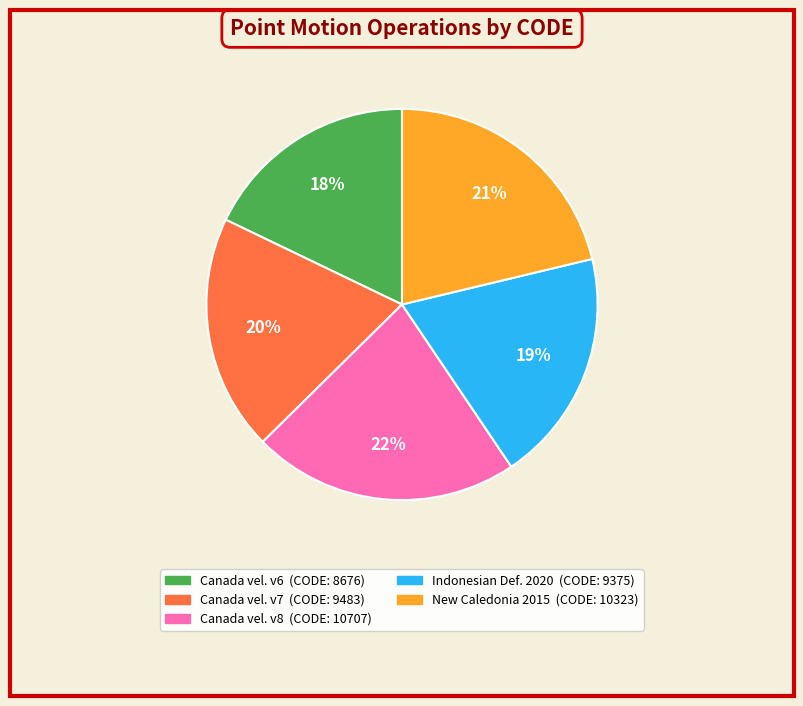

Is there any slice that represents more than half of the pie?

No